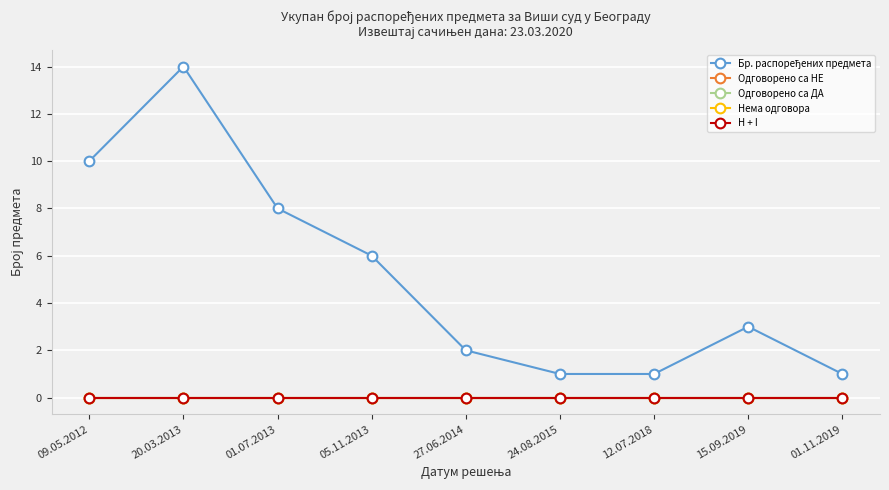

Which has a higher value, 01.07.2013 or 15.09.2019?

01.07.2013